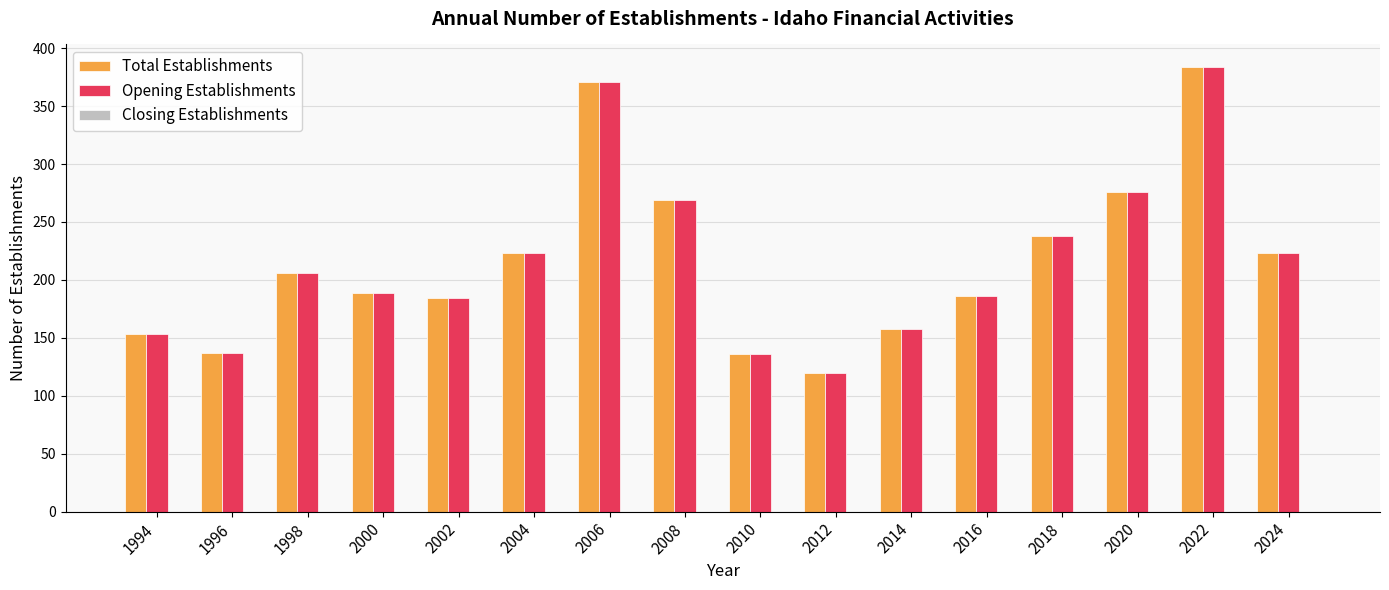

What is the value of the Opening Establishments bar at the 10th from the left?

120